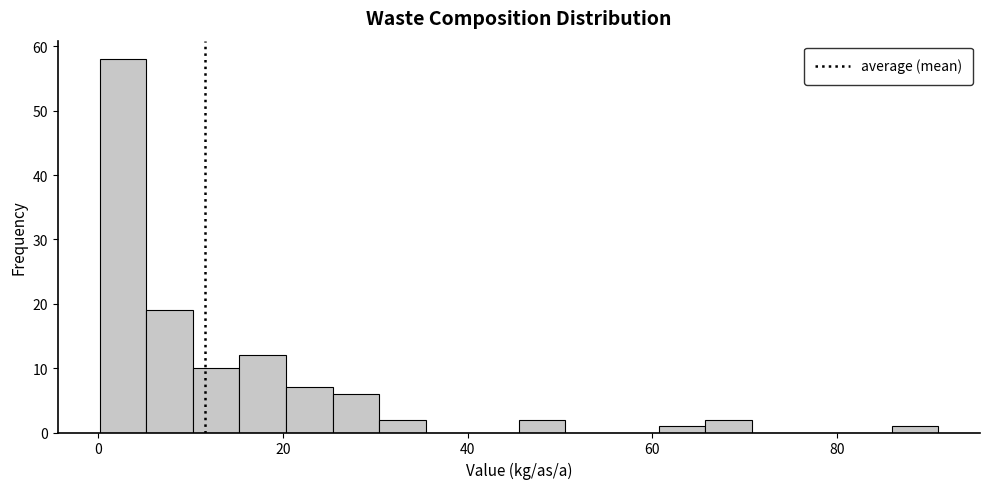

Around what value on the x-axis is the tallest bar? Give the approximate position of its centre, as read against the axis.

2